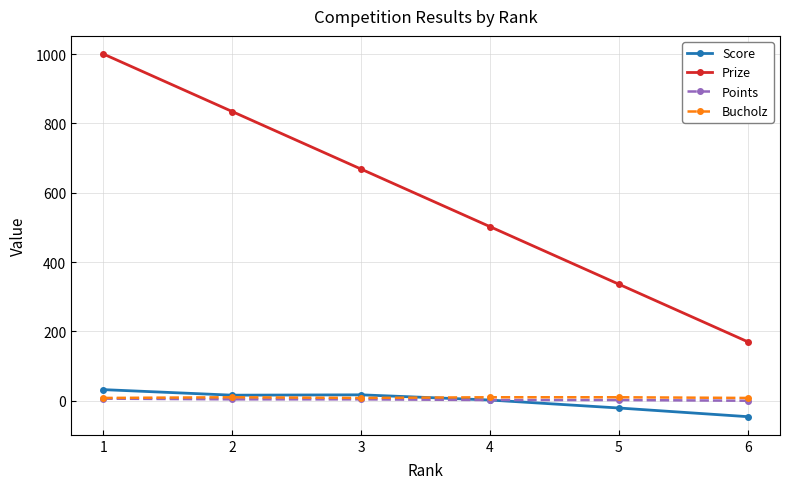

What is the maximum value shown in the chart?

1000